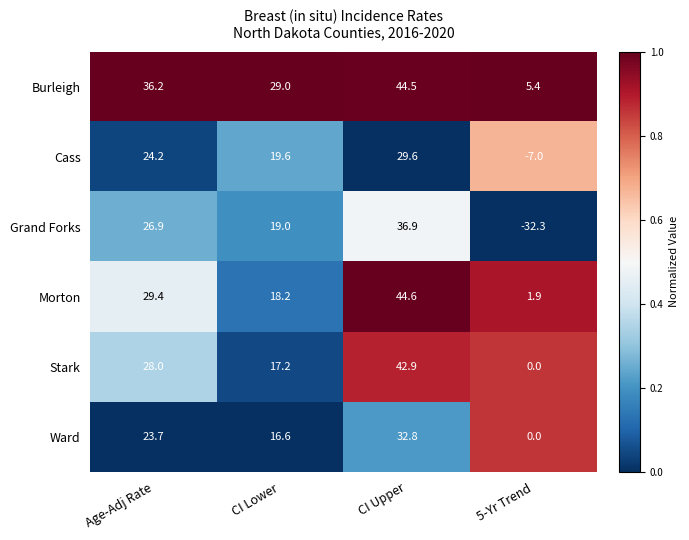

How many series are shown in this chart?

6